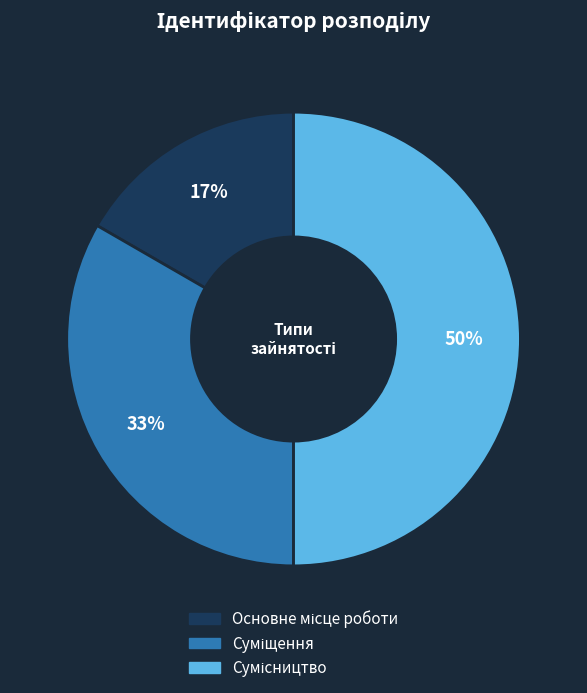

To the nearest percent, what is the average slice percentage?

33%